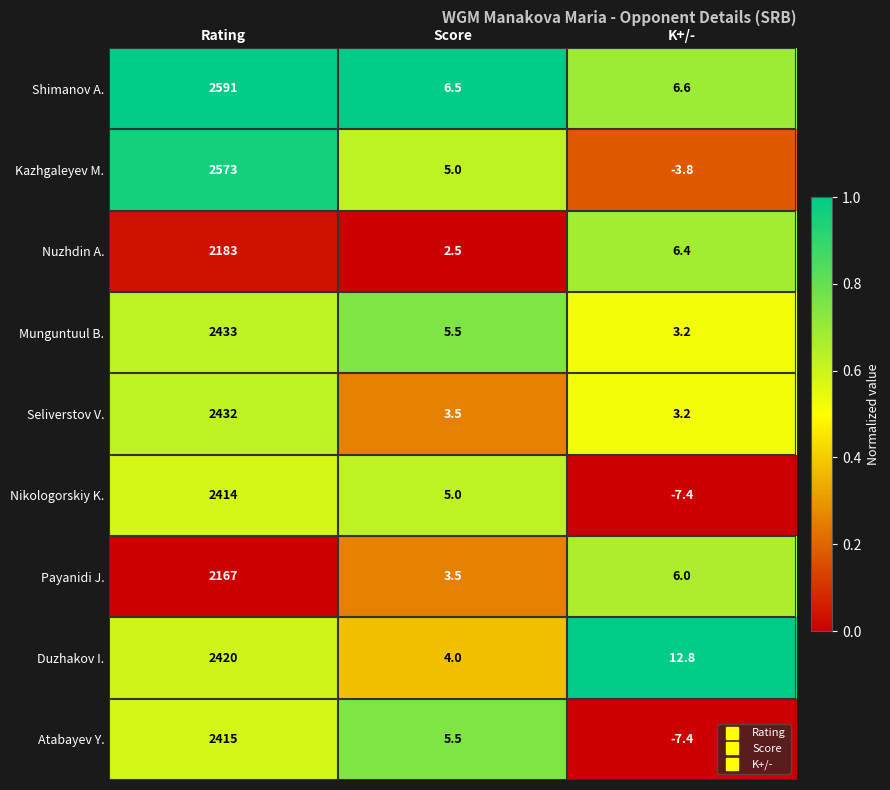

Rank the series at Rating from lowest to highest value.

Payanidi J., Nuzhdin A., Nikologorskiy K., Atabayev Y., Duzhakov I., Seliverstov V., Munguntuul B., Kazhgaleyev M., Shimanov A.